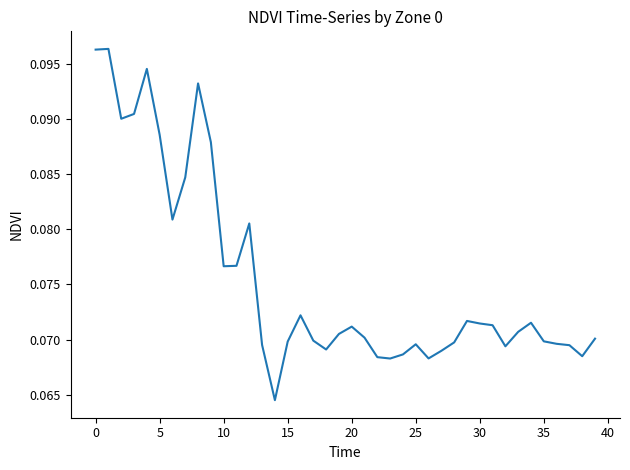

True or false: there are more than 1 points higher than both neighbors.

True